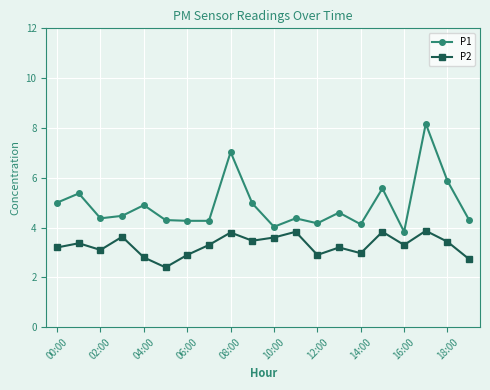

Which series has the widest spread of values?

P1